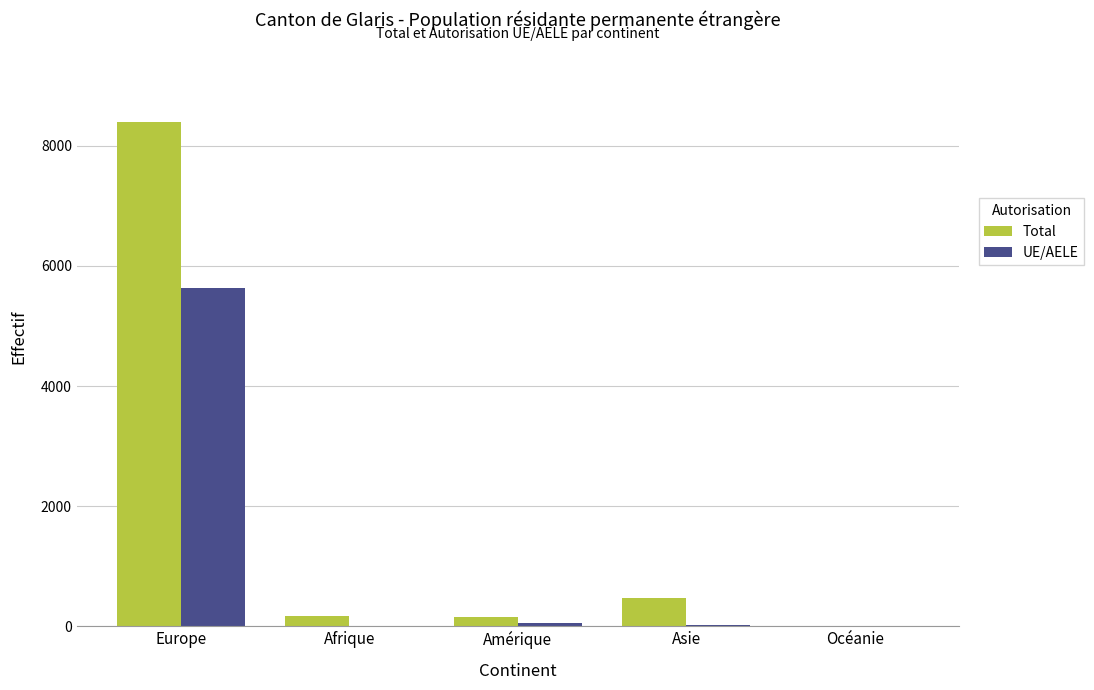

Where is UE/AELE nearest to the value 2814?

Amérique